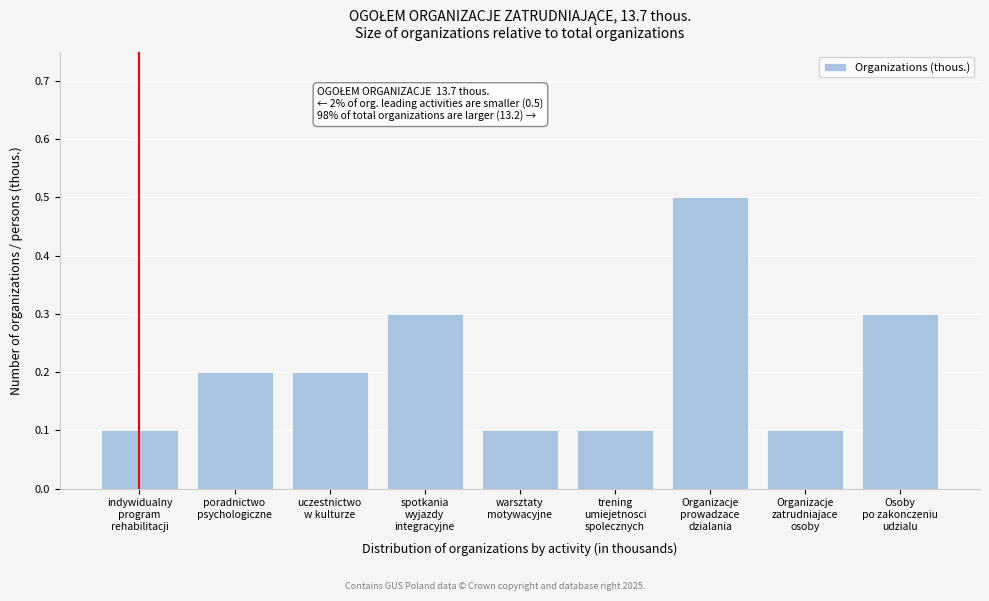

Reading left to right, transcribe all the data shown in this chart.

0.1	0.2	0.2	0.3	0.1	0.1	0.5	0.1	0.3